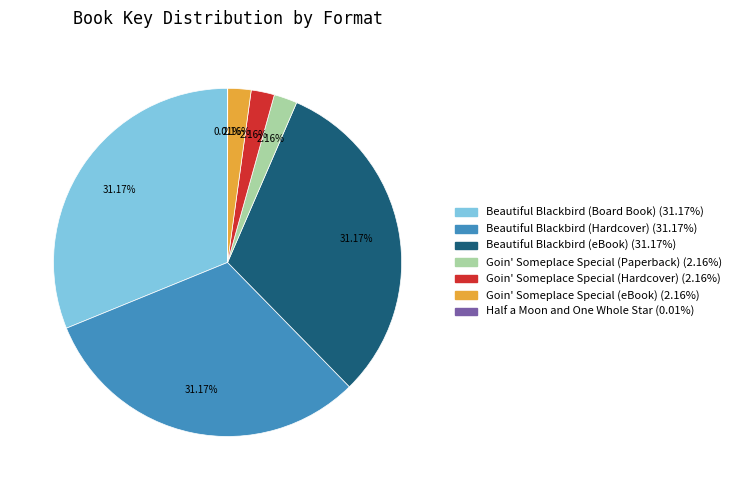

Combined, do Goin' Someplace Special (Hardcover) and Goin' Someplace Special (eBook) account for over 50%?

No